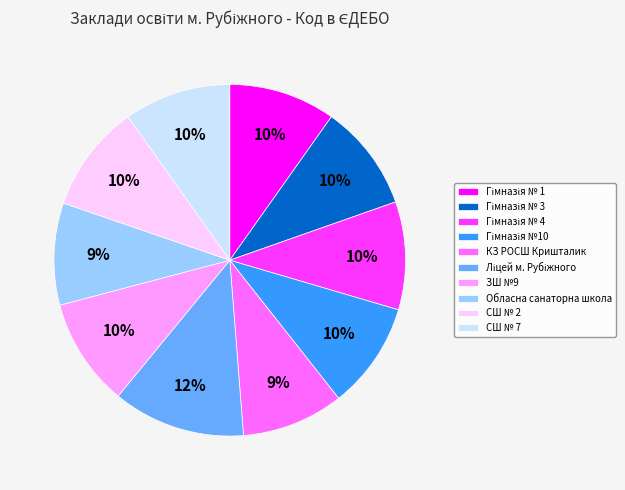

Is there a majority slice in this chart?

No